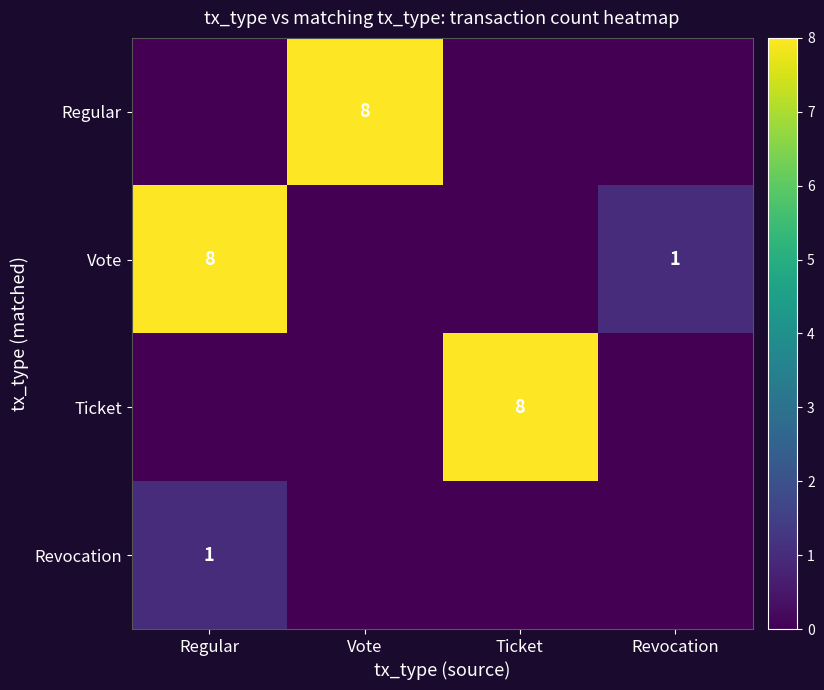

The value of Vote at Revocation is 1. True or false?

True